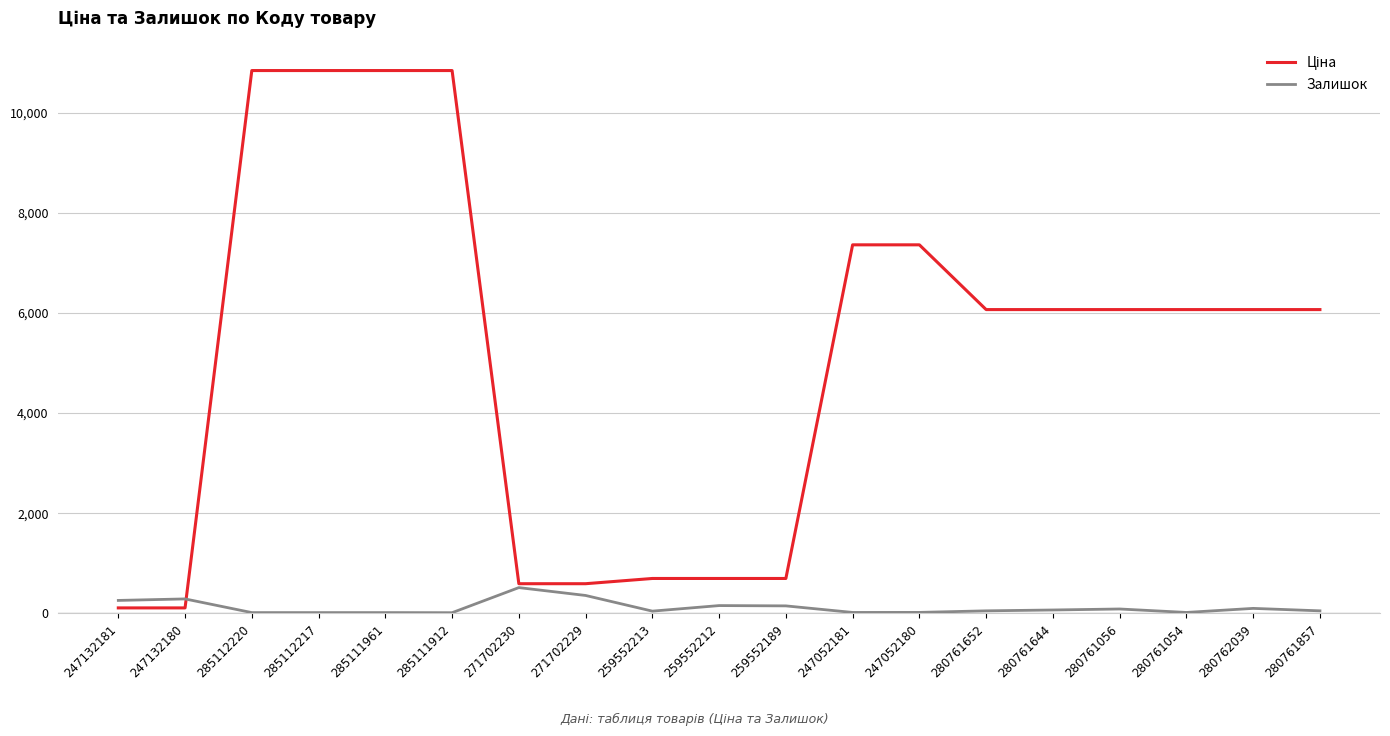

What is the maximum value for Залишок?

516.0